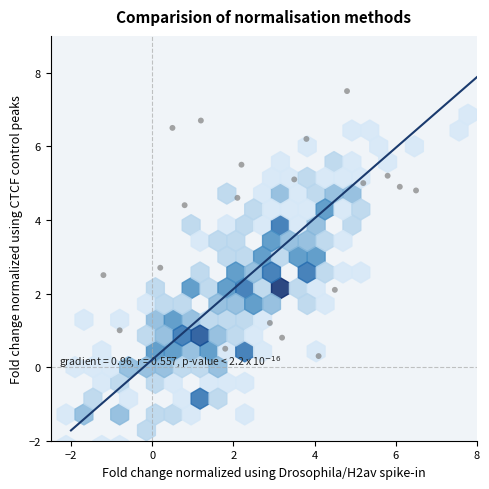

What is the range of X values (max minus min)?

7.7